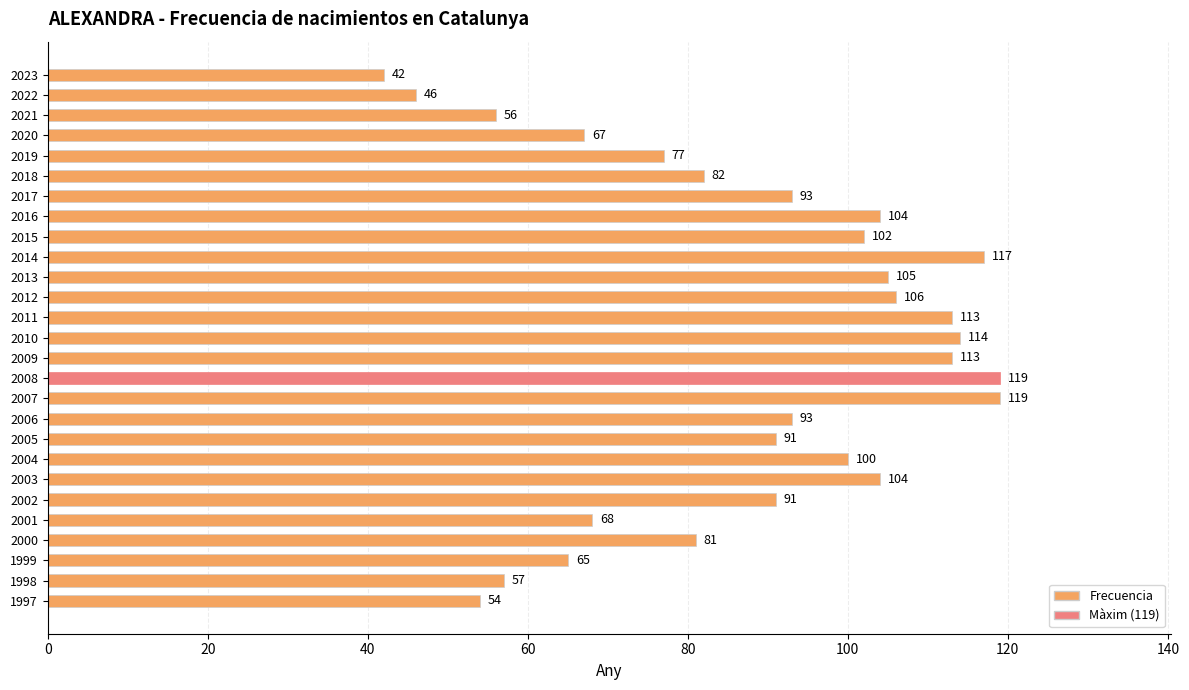

The value at 2023 is 42. True or false?

True